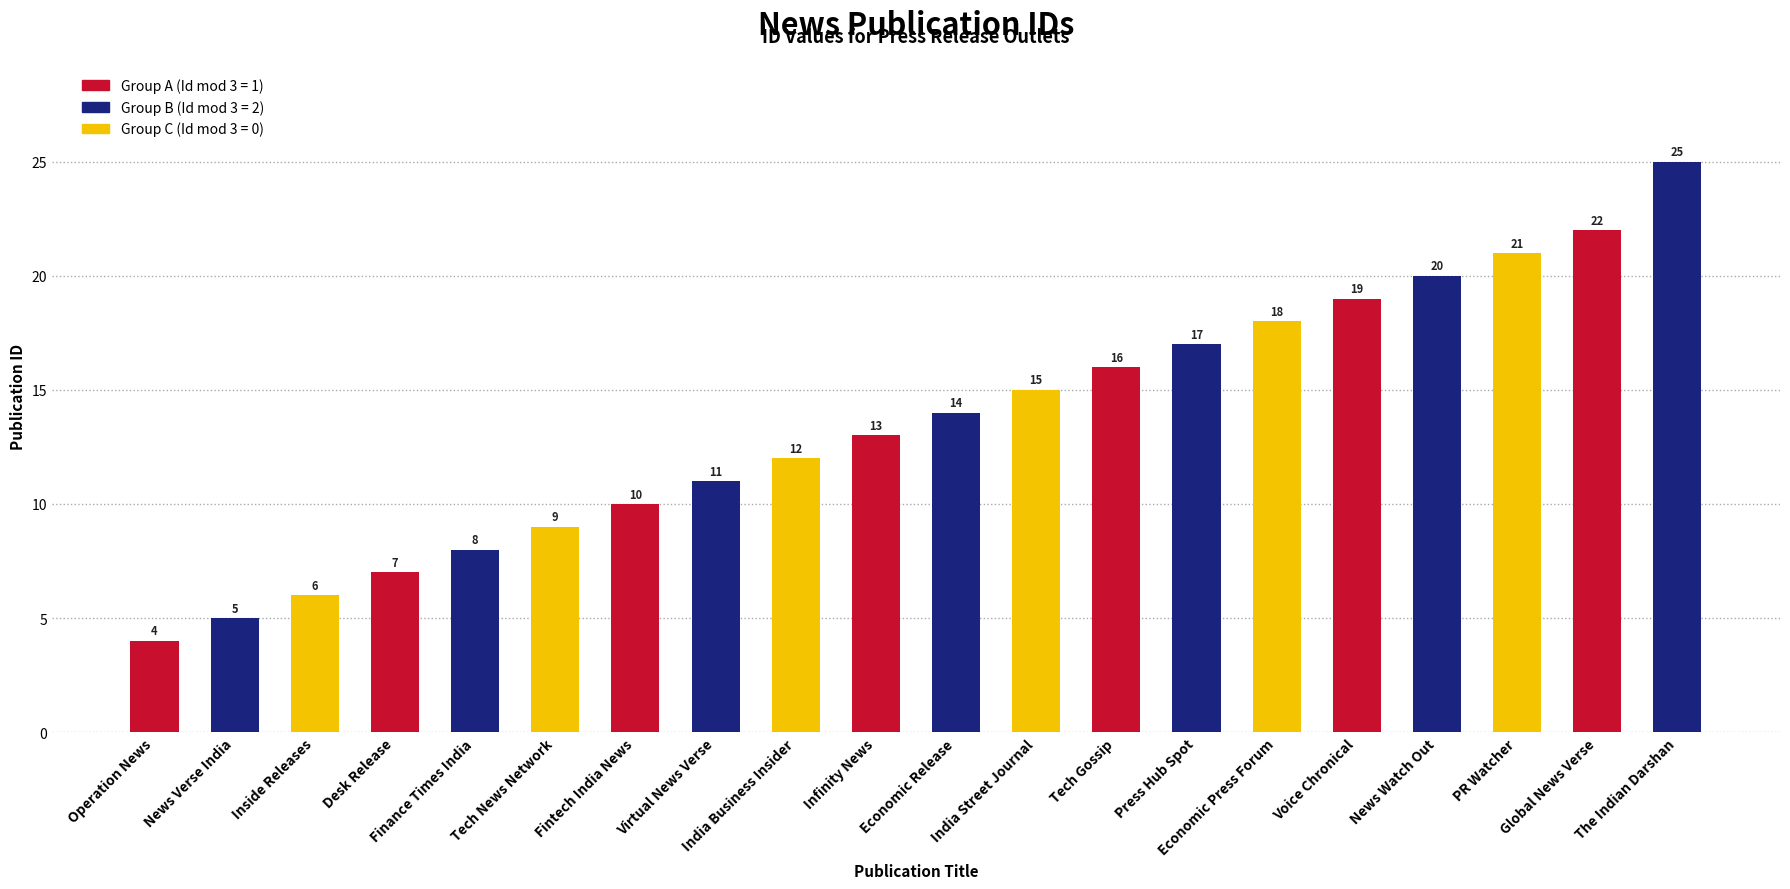

What is the ratio of the value at Press Hub Spot to the value at Tech News Network?

1.9